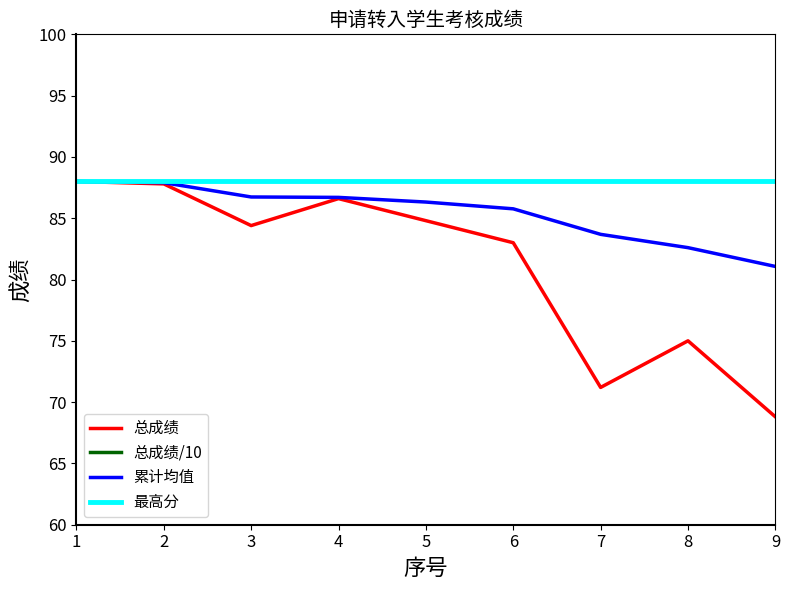

True or false: 总成绩 and 累计均值 cross at least once.

False